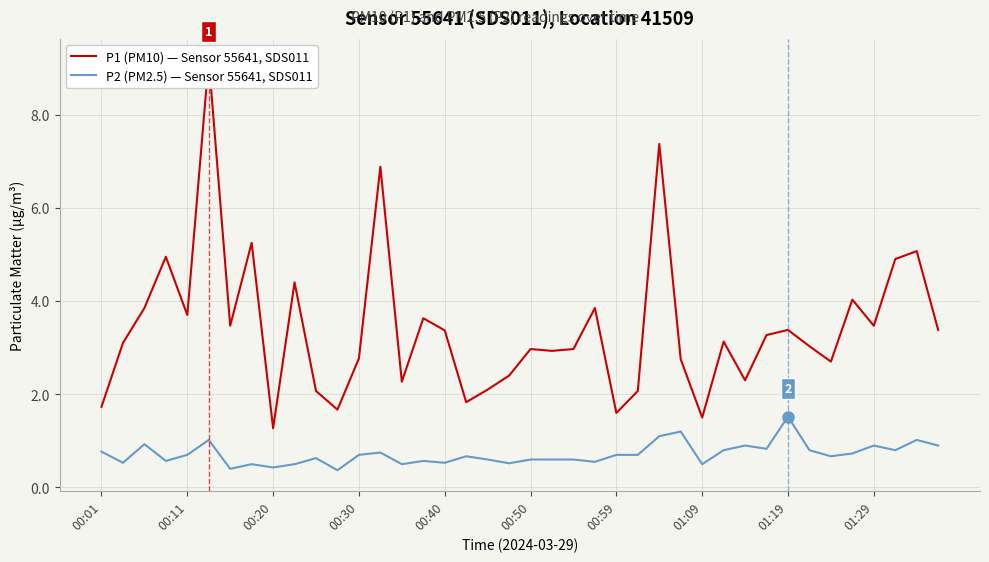

What is the maximum value for P2 (PM2.5) — Sensor 55641, SDS011?

1.5